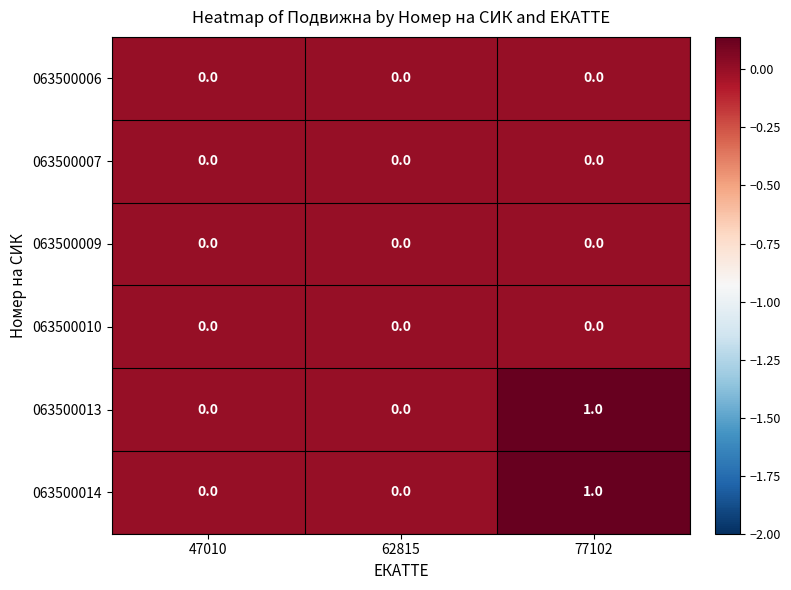

How many 063500013 values are between 0 and 1?

3